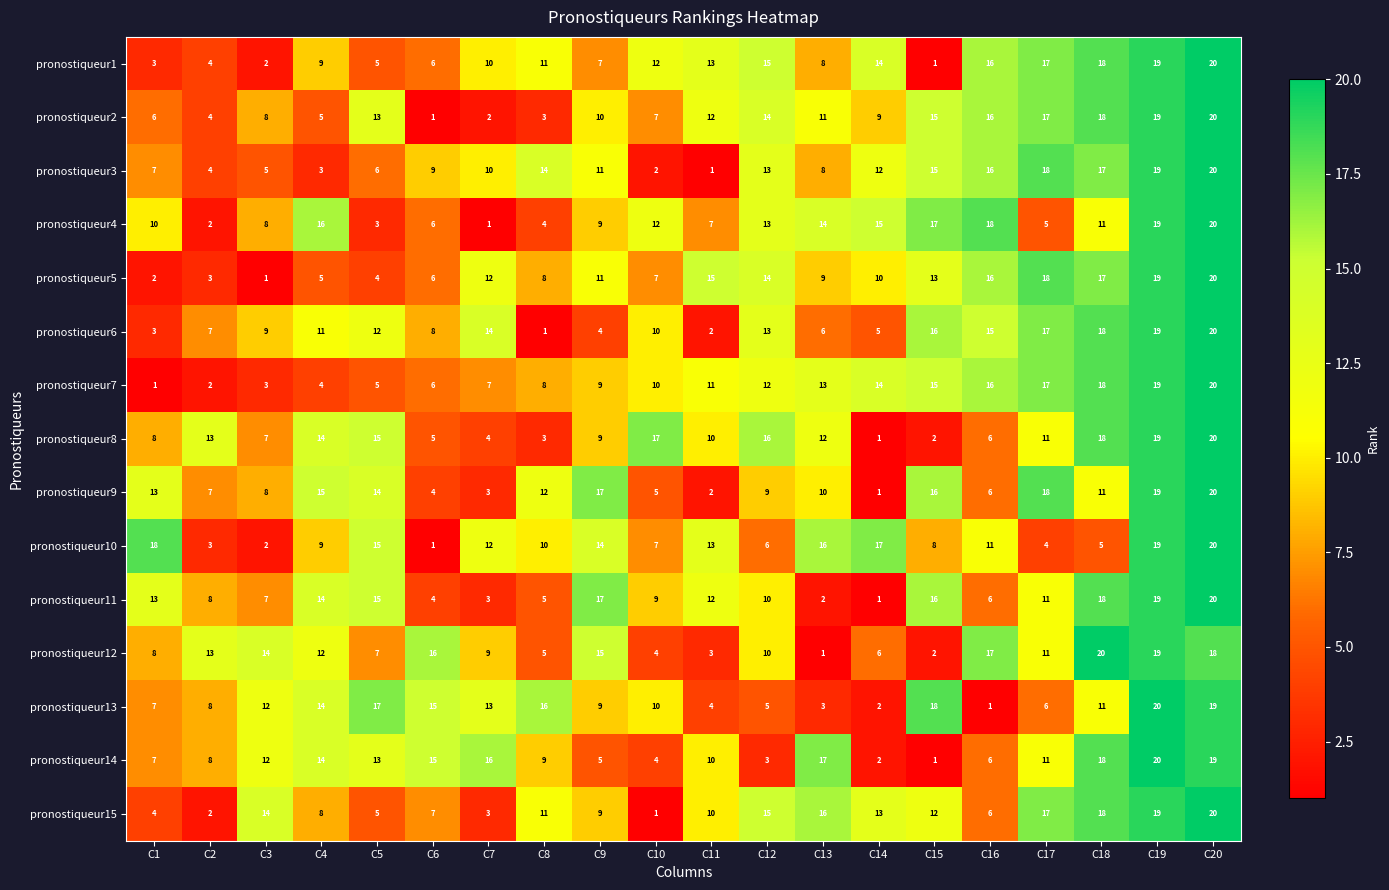

At which category is the sum across all series the highest?

C20